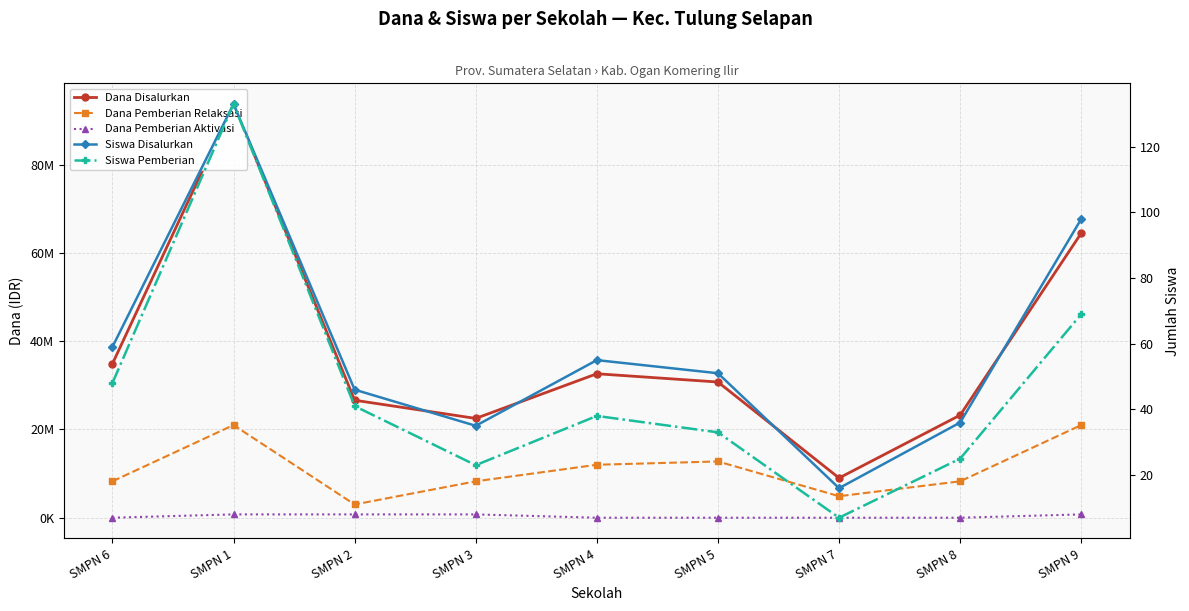

What is the spread (max minus min) of values at SMPN 5?

30750000